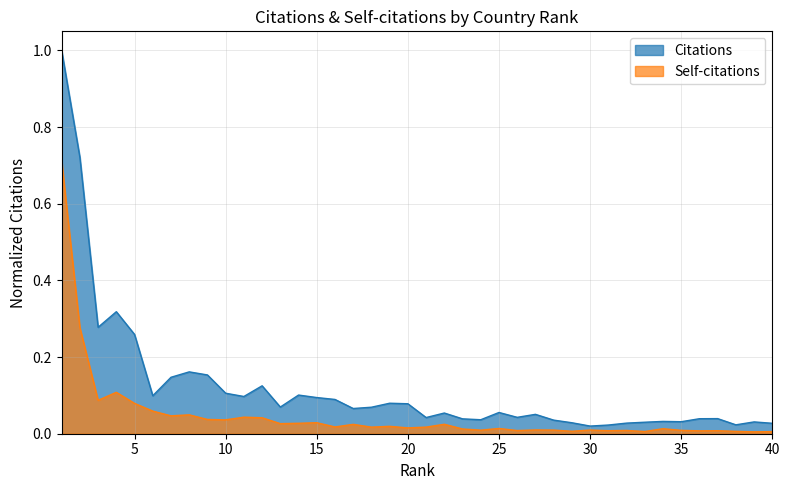

What is the sum of all Citations values?

4.8